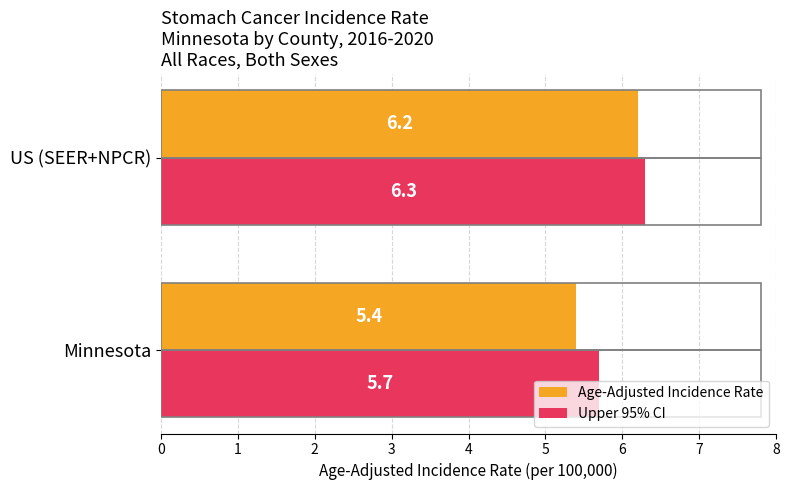

What is the difference between the highest and lowest values at Minnesota?

0.3